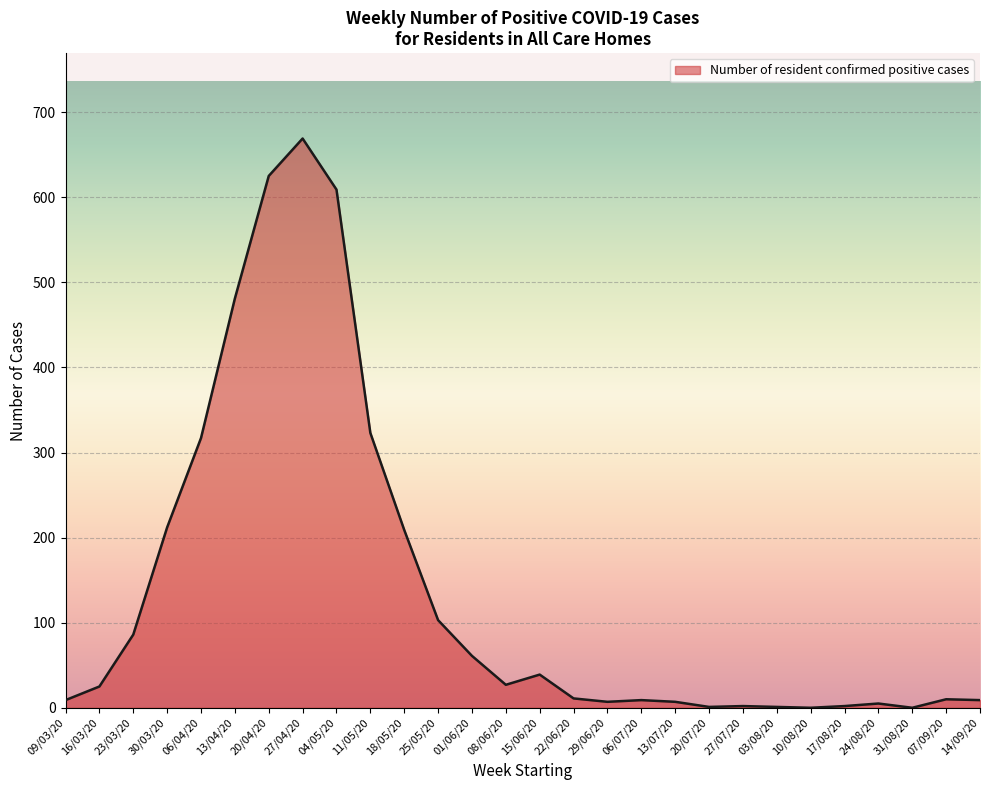

Does the chart have visible grid lines?

Yes